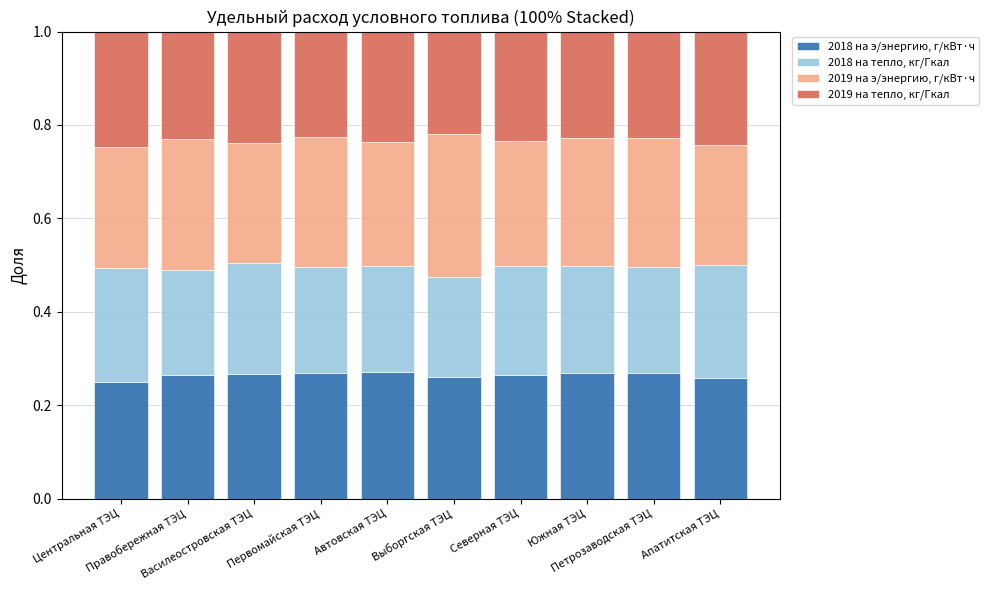

What is the sum of all 2018 на э/энергию, г/кВт·ч values?

2.6